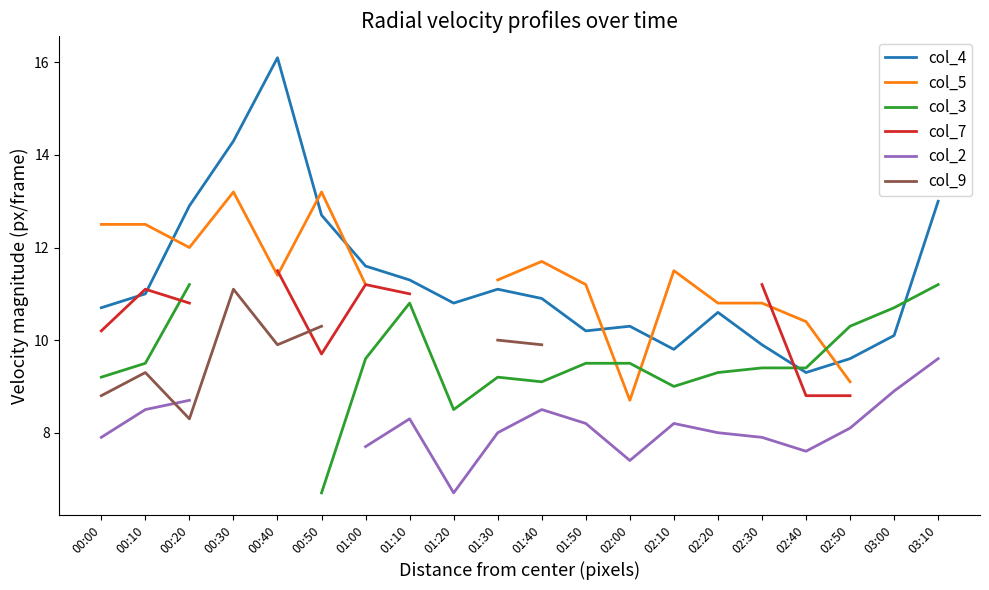

What is the label of the 19th point from the left?

03:00